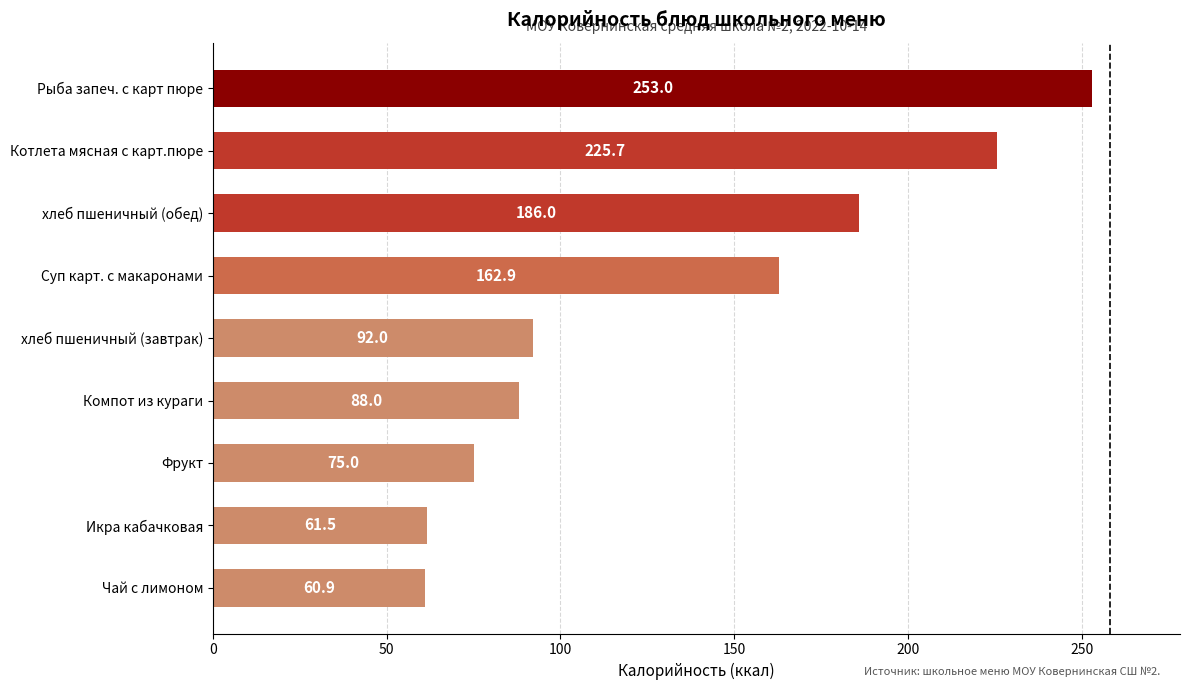

The value at Суп карт. с макаронами is 162.9. True or false?

True